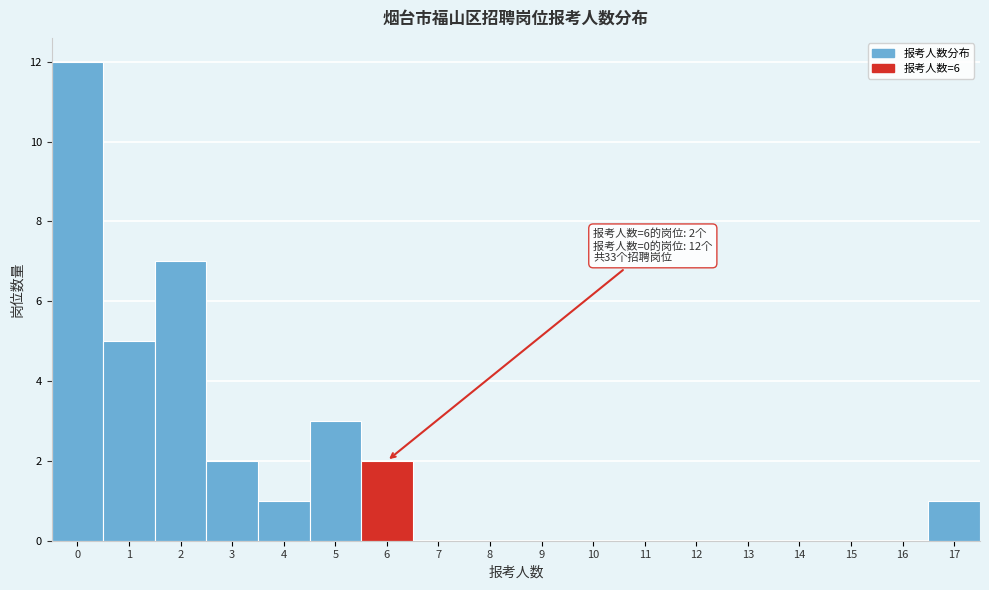

Over which range of the x-axis is the bar tallest?

-0.5 to 0.5